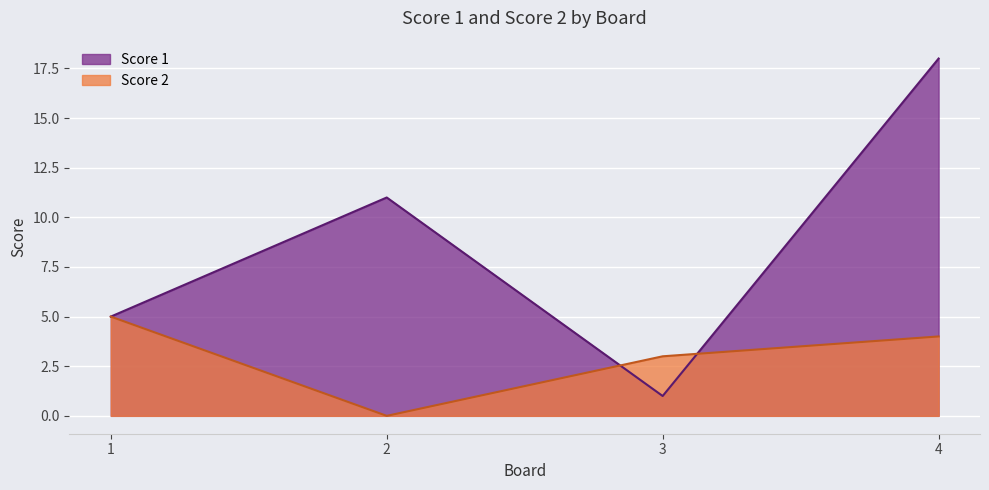

Reading right to left, list all the values displayed in this chart.

Score 1: 4=18	3=1	2=11	1=5
Score 2: 4=4	3=3	2=0	1=5